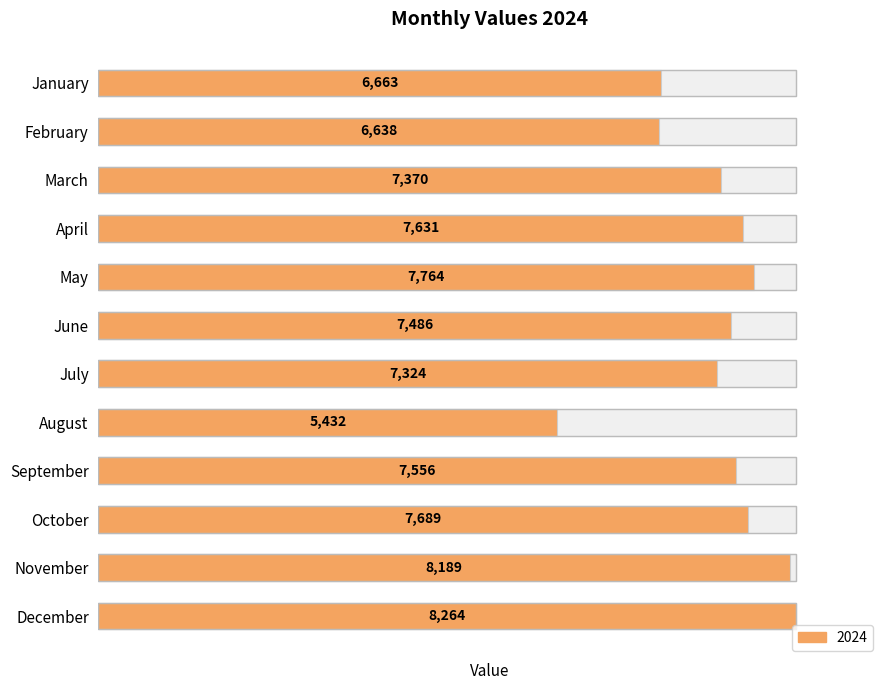

True or false: the data shows 7764 at May.

True